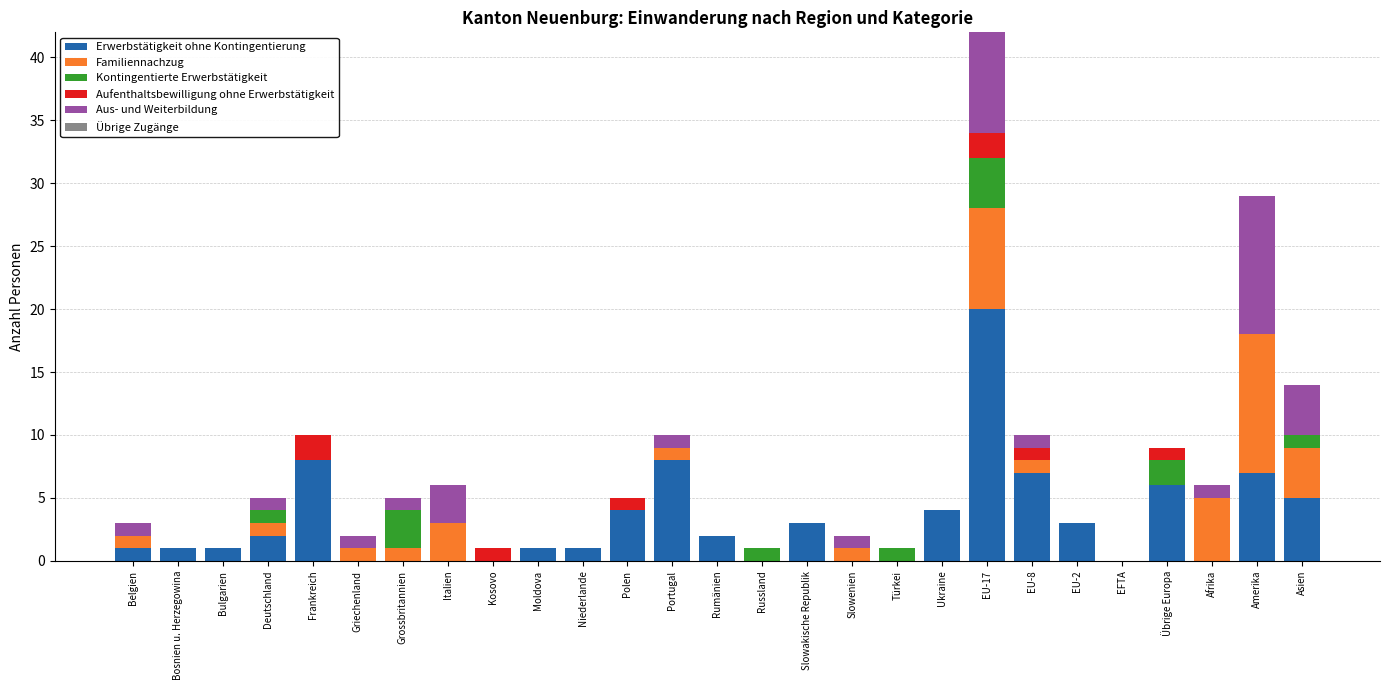

Are the bars grouped side by side (vs. stacked)?

No